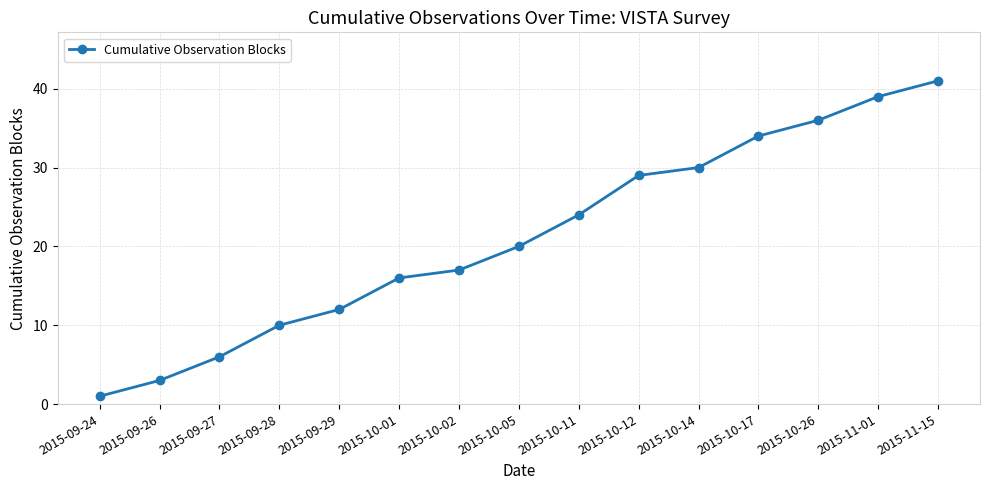

Is it true that the value at 2015-11-15 is 41?

True